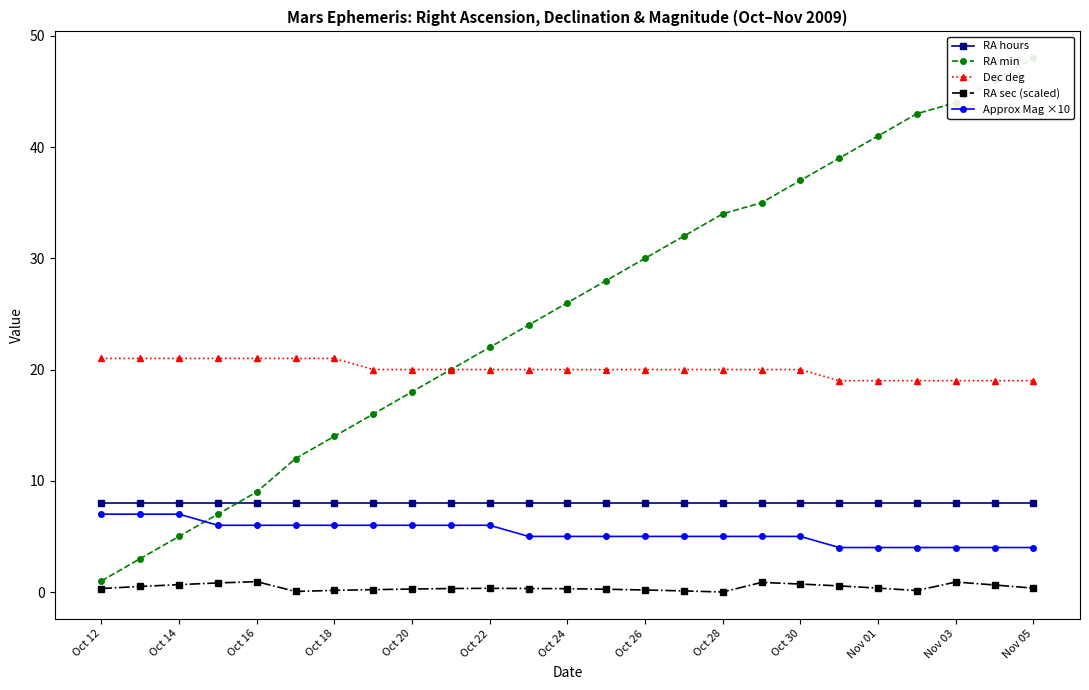

The Dec deg series shows 34.8 at Oct 18. True or false?

False